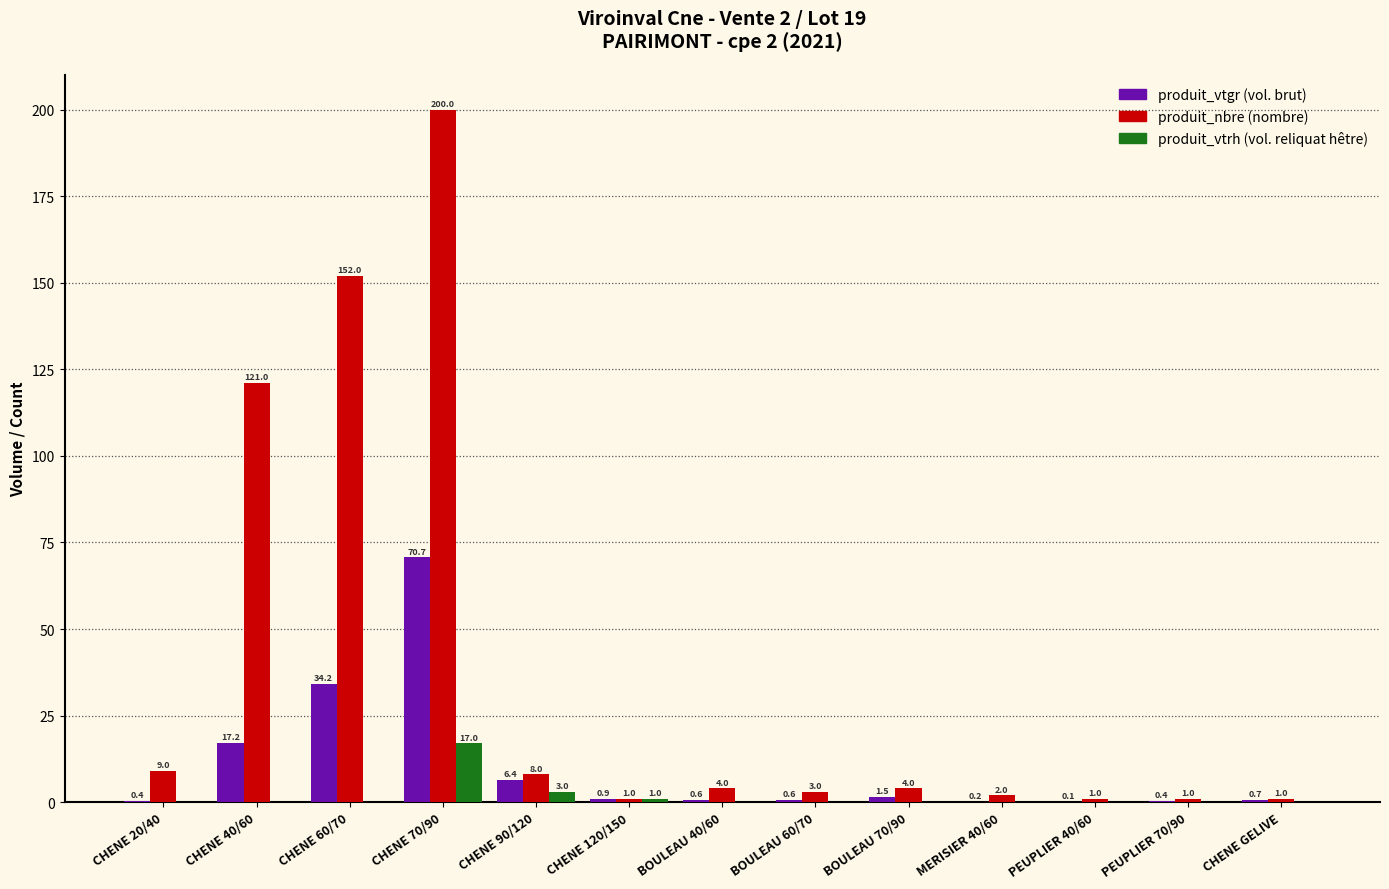

What is the total value across all series at CHENE 120/150?

2.9